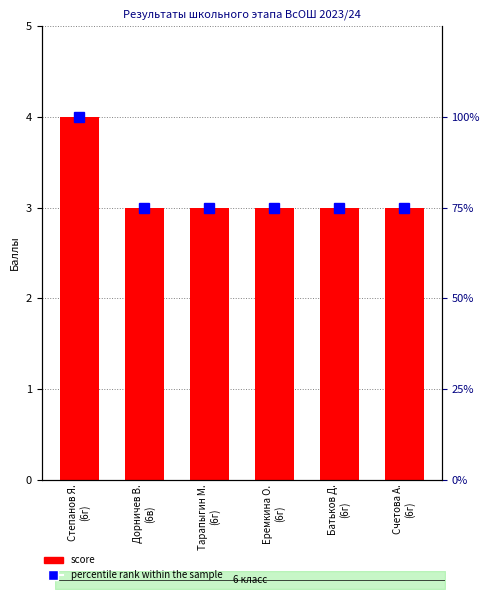

What is the highest value of the score series?

4